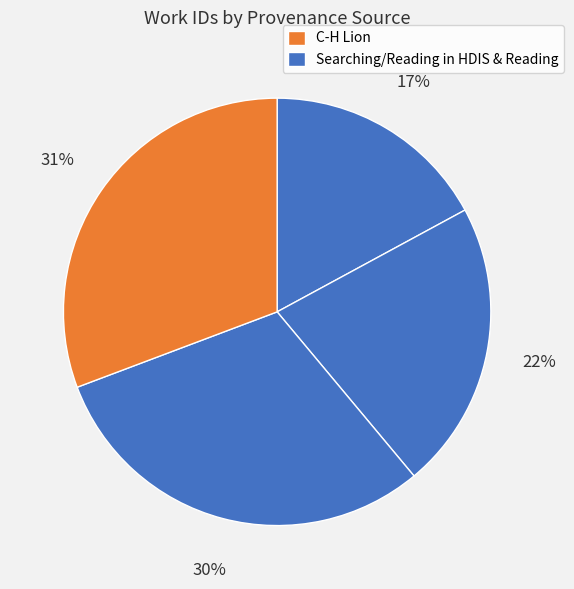

How many slices are in this pie chart?

4